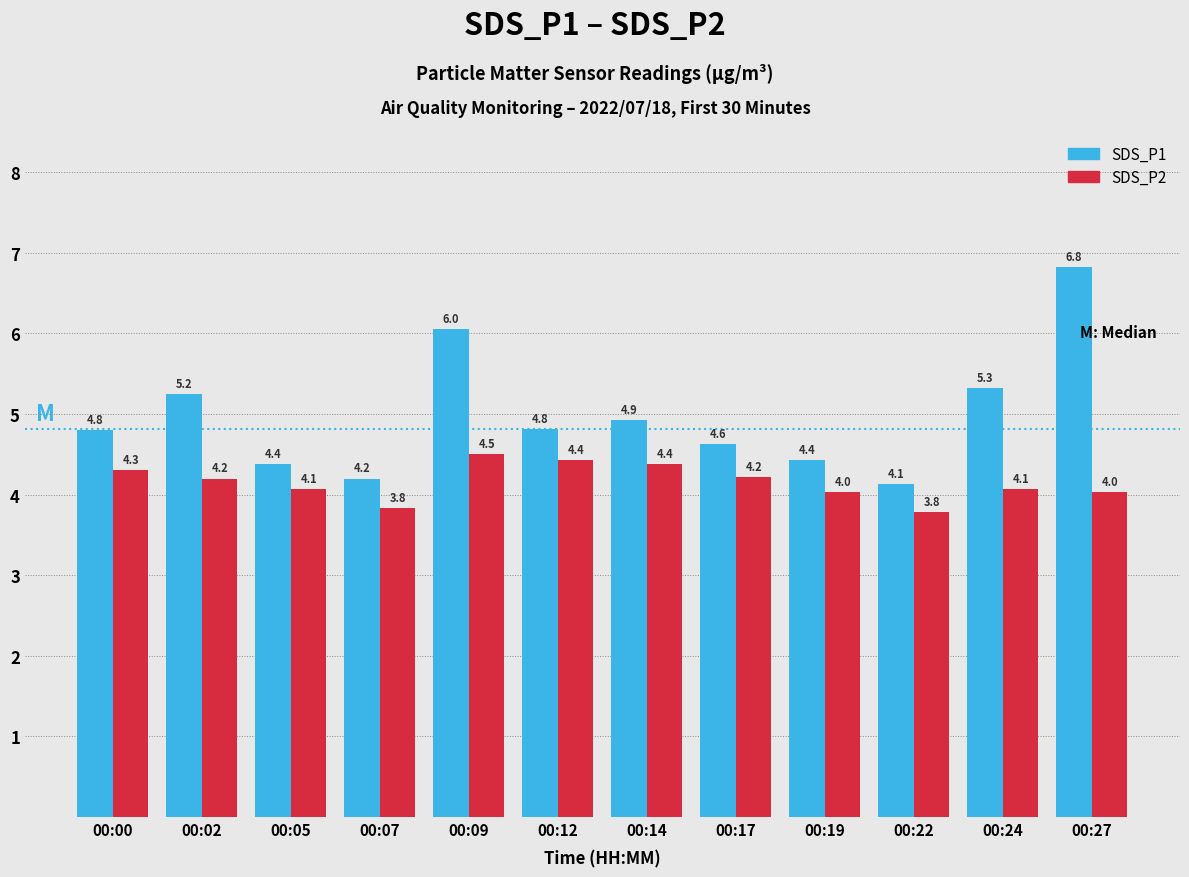

What is the difference between the maximum and second lowest values in the SDS_P1 series?

2.6